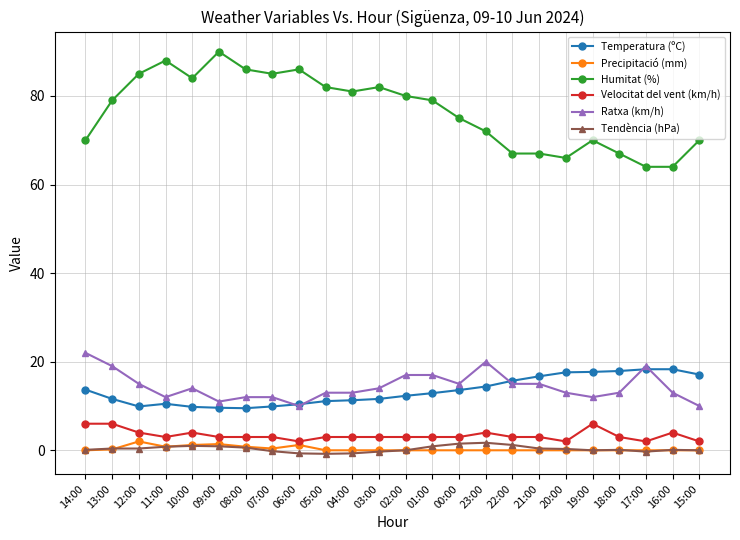

Which category has the highest value across all series?

09:00